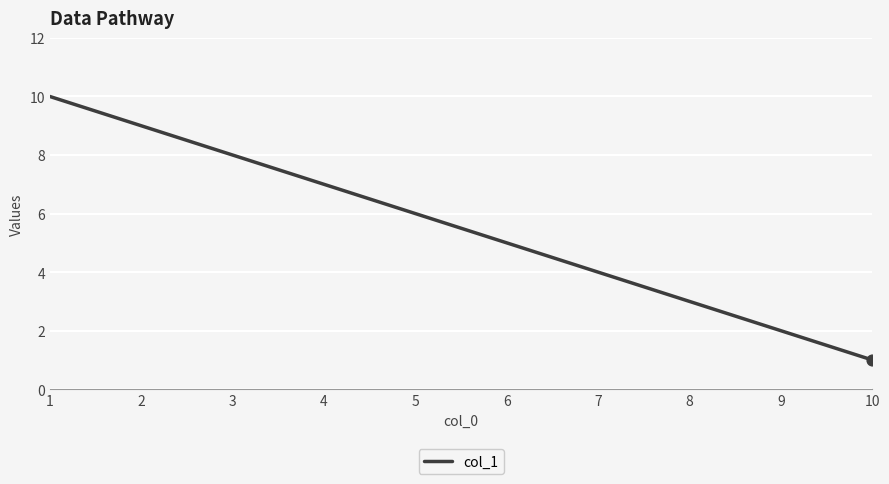

Between 8 and 7, which is larger?

7